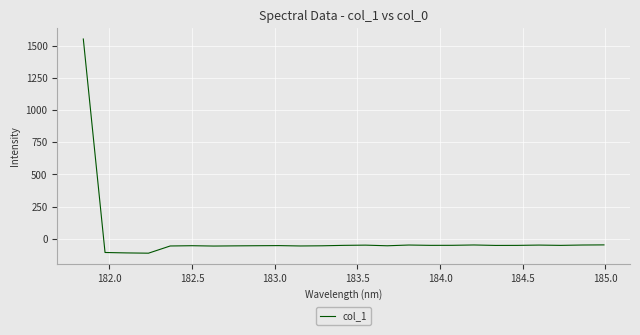

What is the minimum value shown in the chart?

-113.3